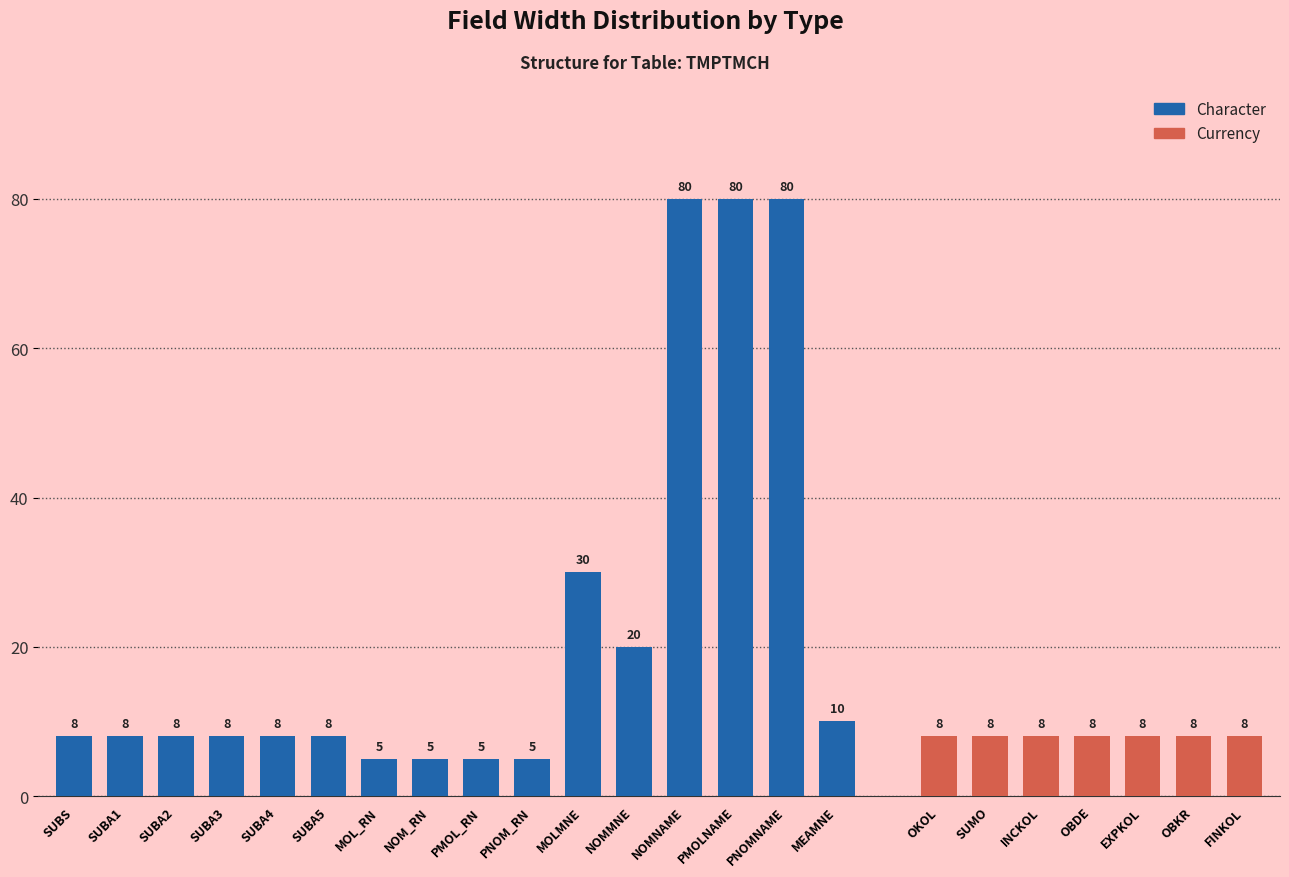

How many data points are above 8?

6